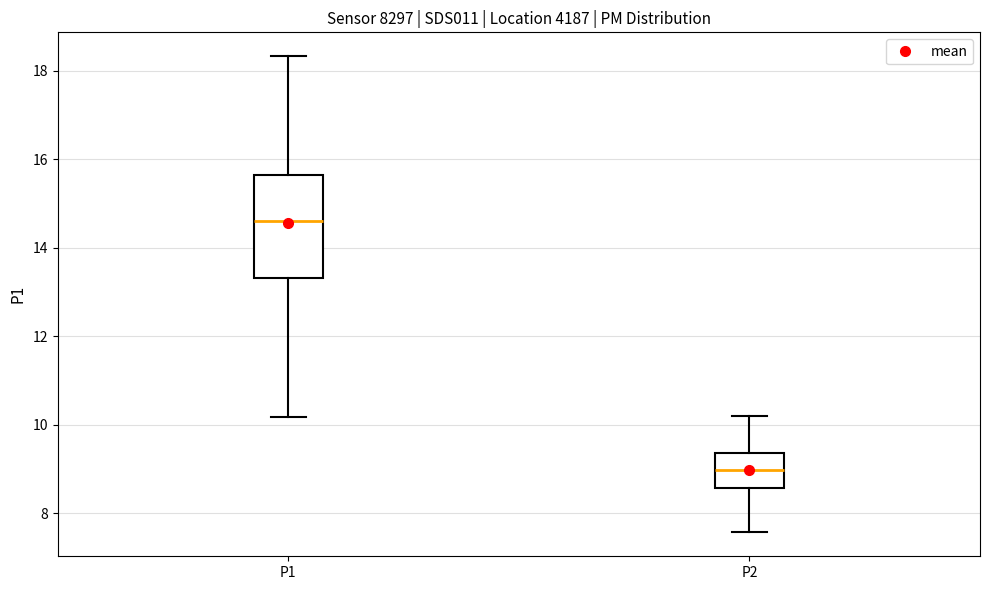

Where does the upper whisker of the box for P2 end on the y-axis? The values are not printed on the chart, so give them approximately, as read against the axis.

10.2